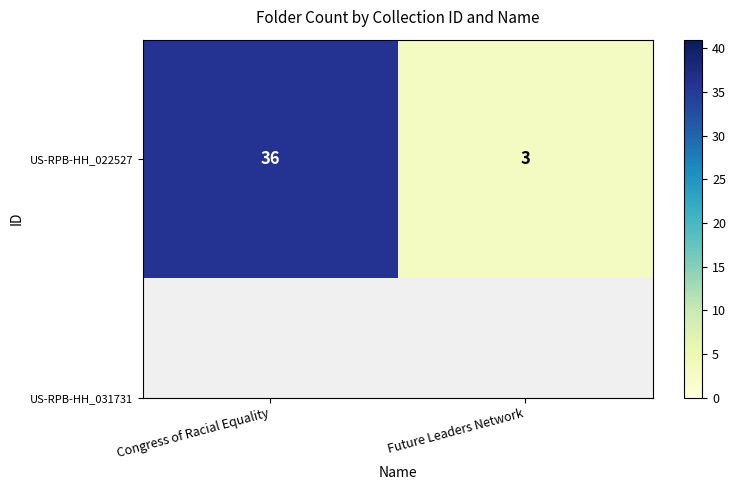

What is the sum of all values?

39